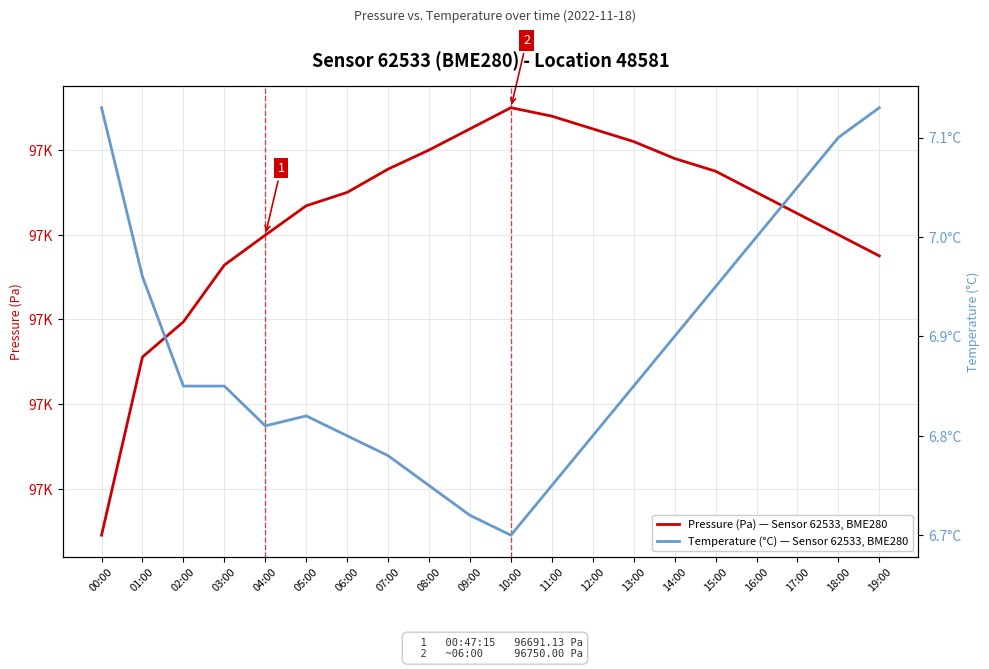

True or false: Temperature (°C) — Sensor 62533, BME280 and Pressure (Pa) — Sensor 62533, BME280 intersect in this chart.

False